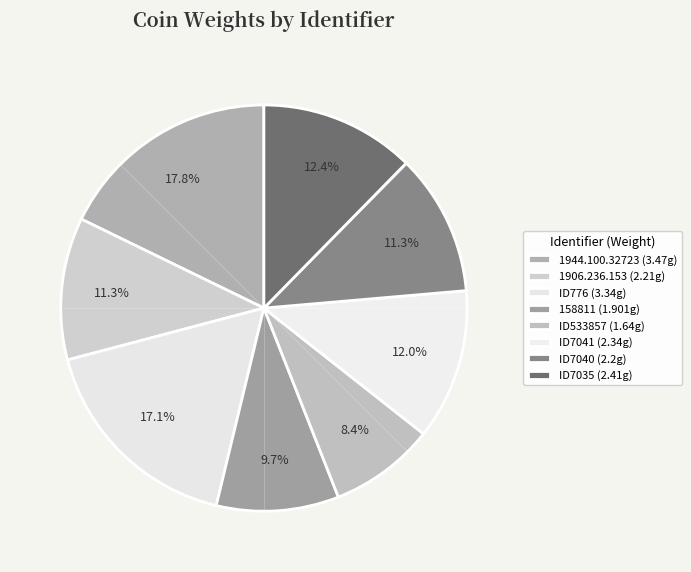

Which has a higher value, ID7035 or 1906.236.153?

ID7035